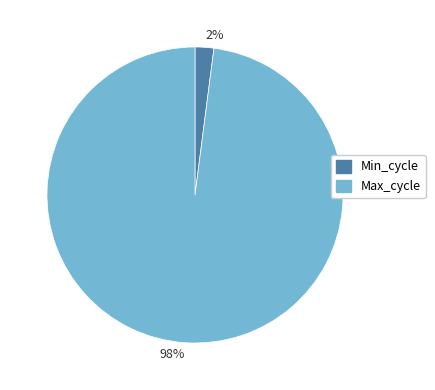

Which has a higher value, 98% or 2%?

98%